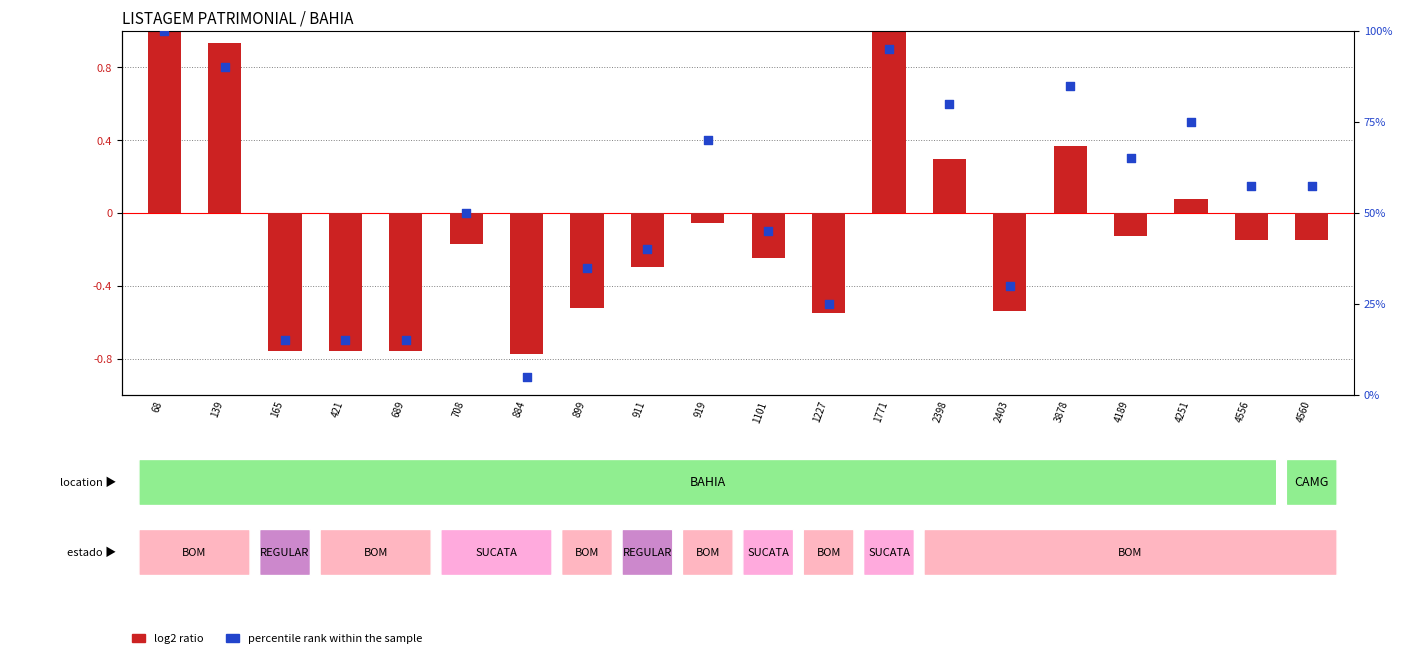

Which series contains the highest Y value?

percentile rank within the sample